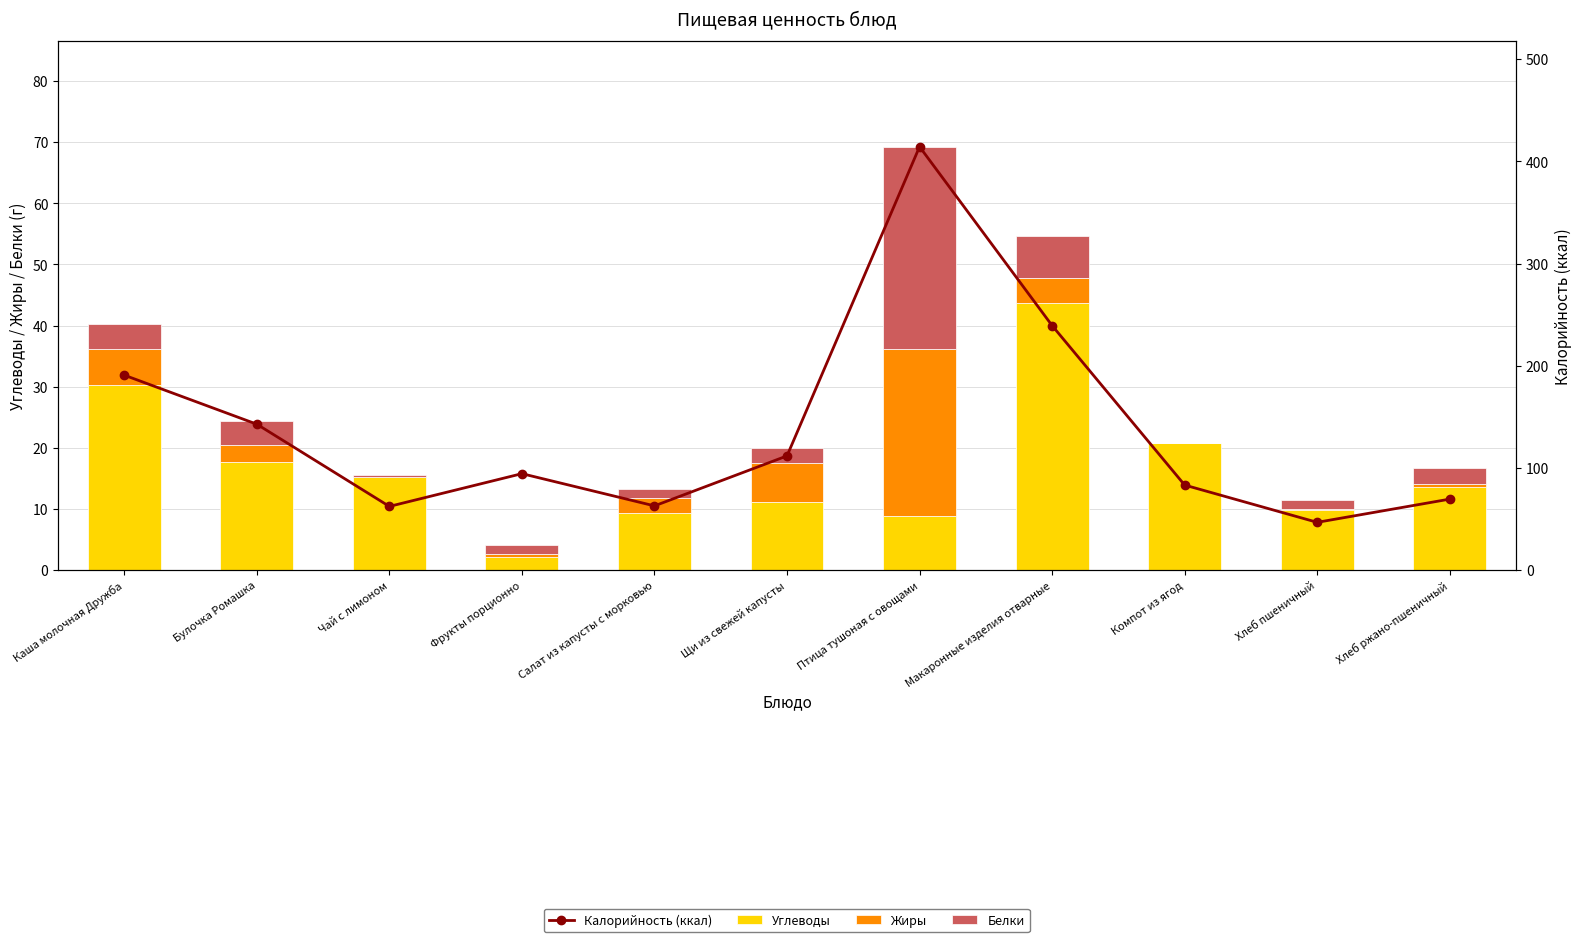

What is the label of the 6th bar from the left?

Щи из свежей капусты